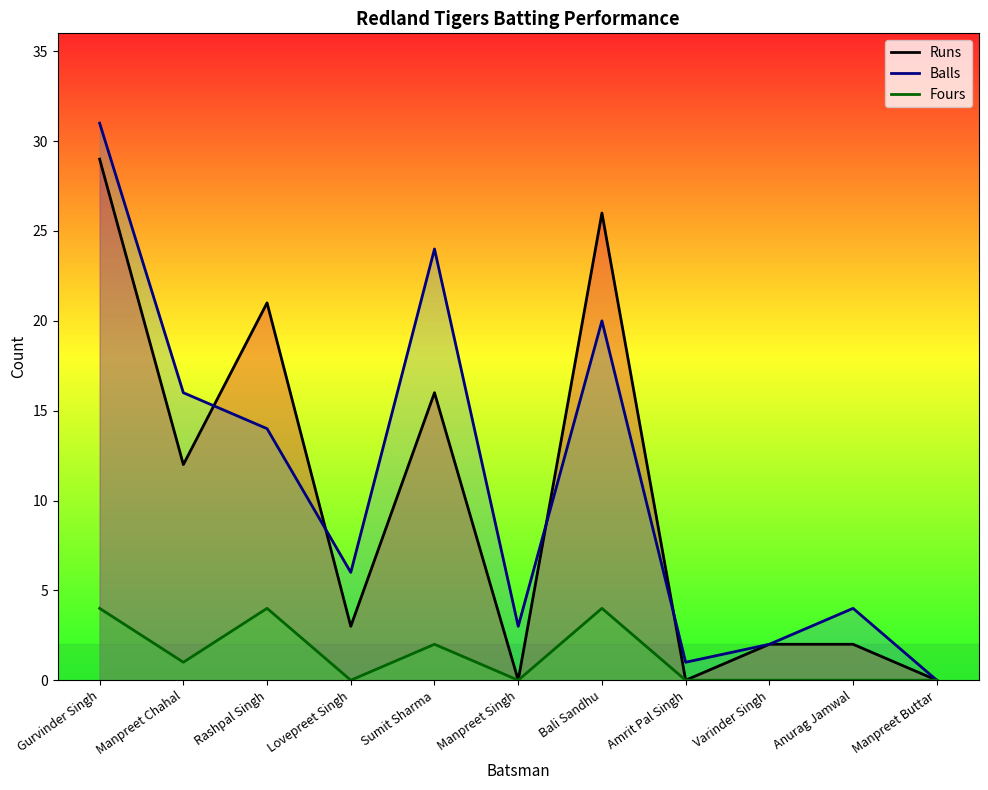

True or false: Runs and Fours intersect in this chart.

False